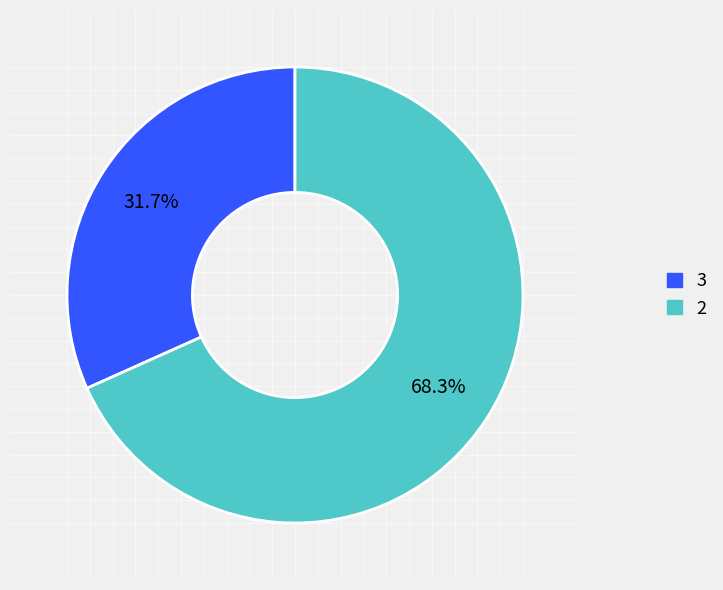

Is the sum of 3 and 2 greater than half?

Yes